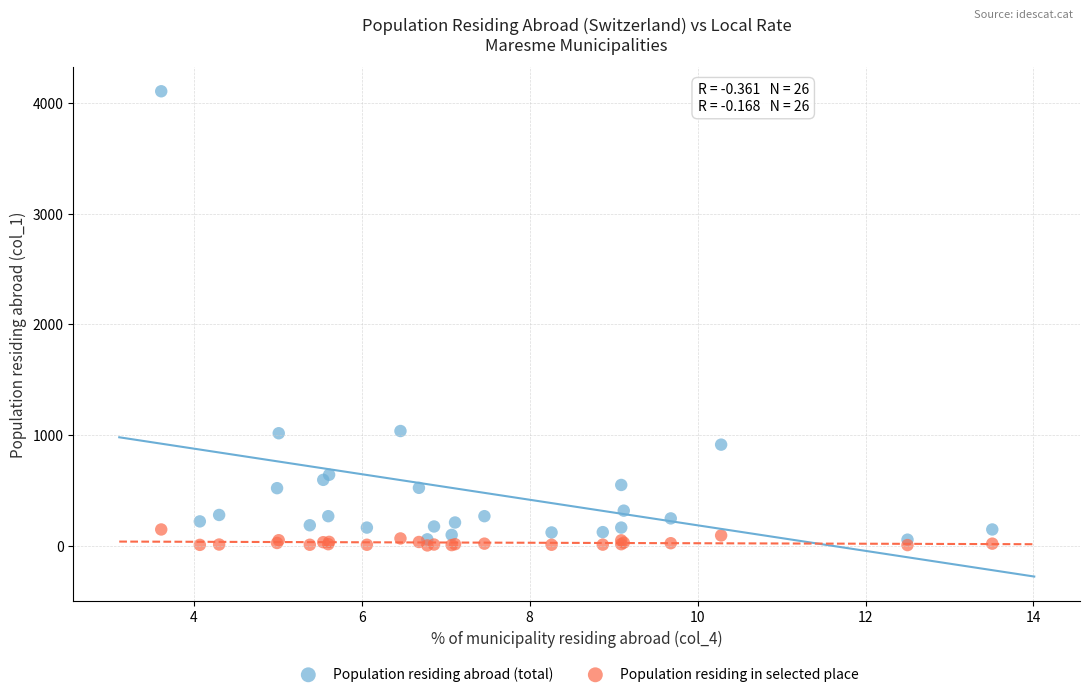

Which series has the largest Y range (max minus min)?

Population residing abroad (total)